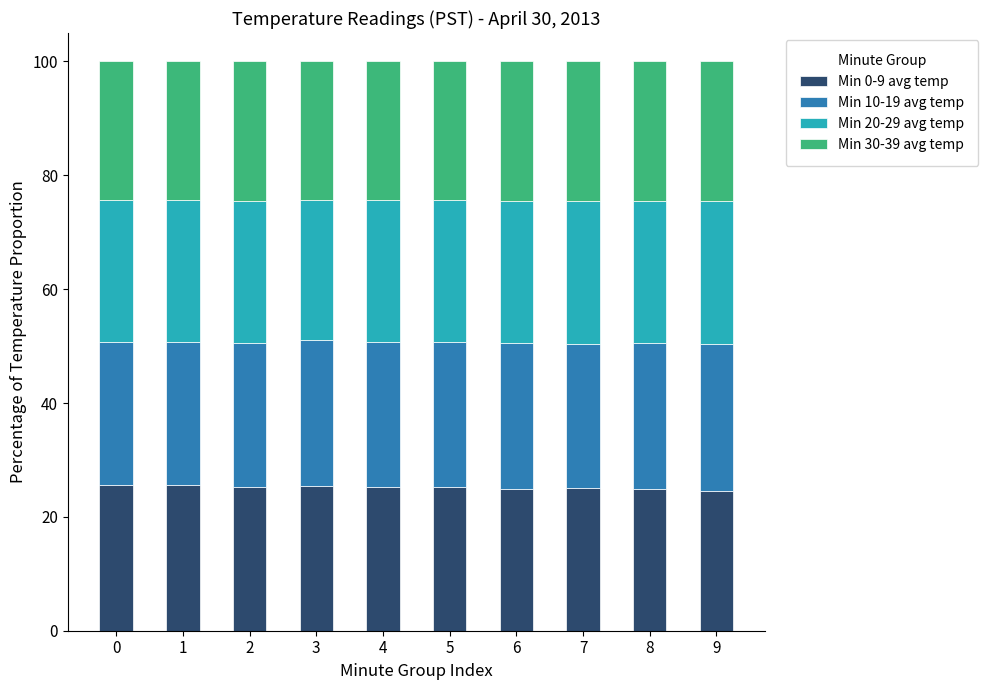

What is the minimum value for Min 0-9 avg temp?

24.6